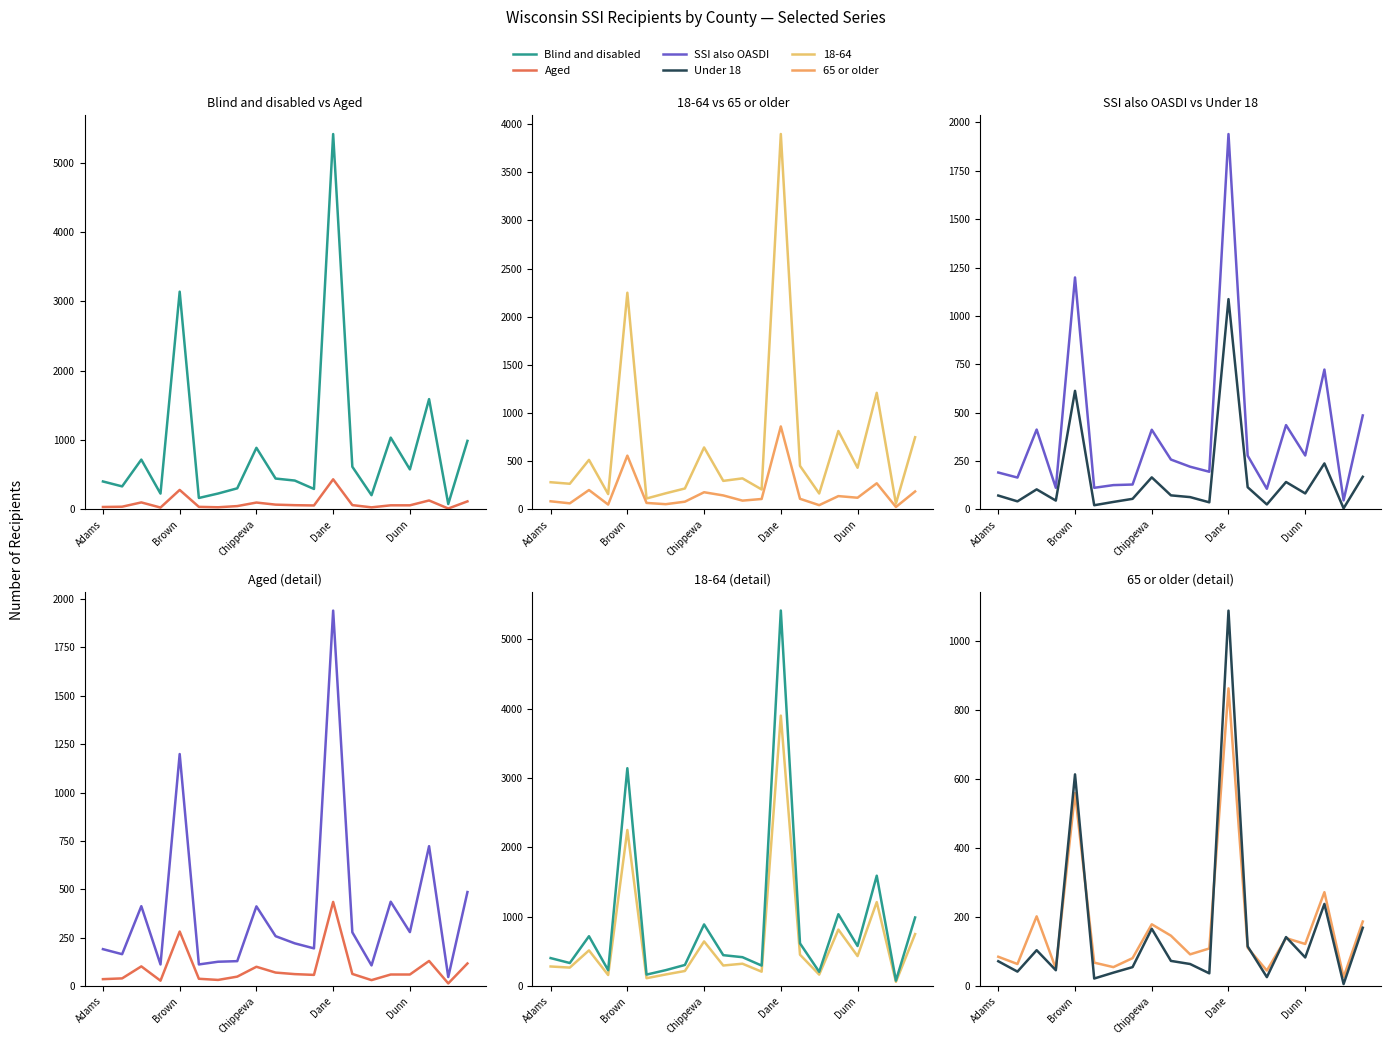

What is the difference between the maximum and minimum values in the 65 or older series?

836